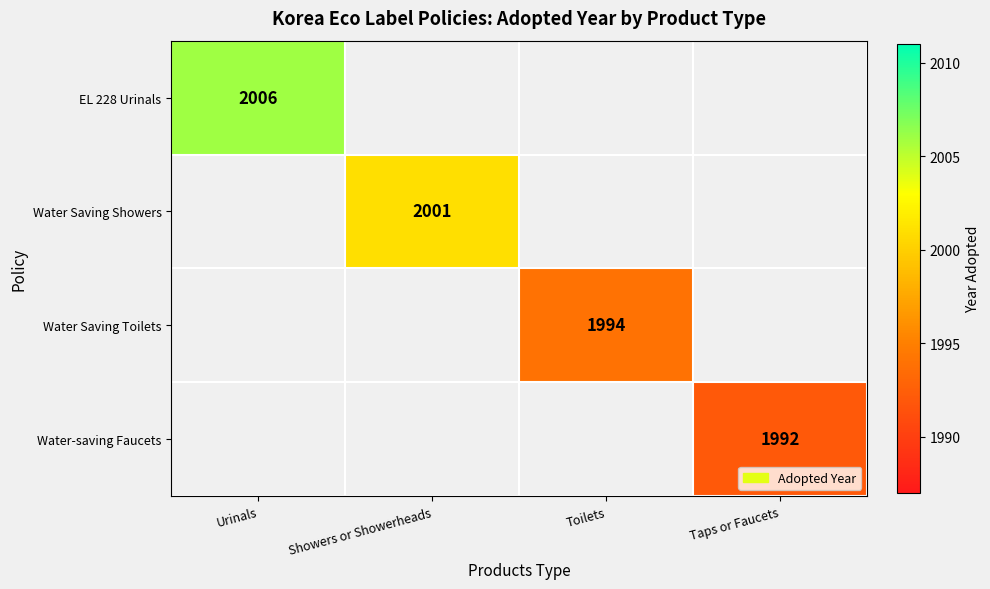

The Water-saving Faucets series shows 919 at Taps or Faucets. True or false?

False